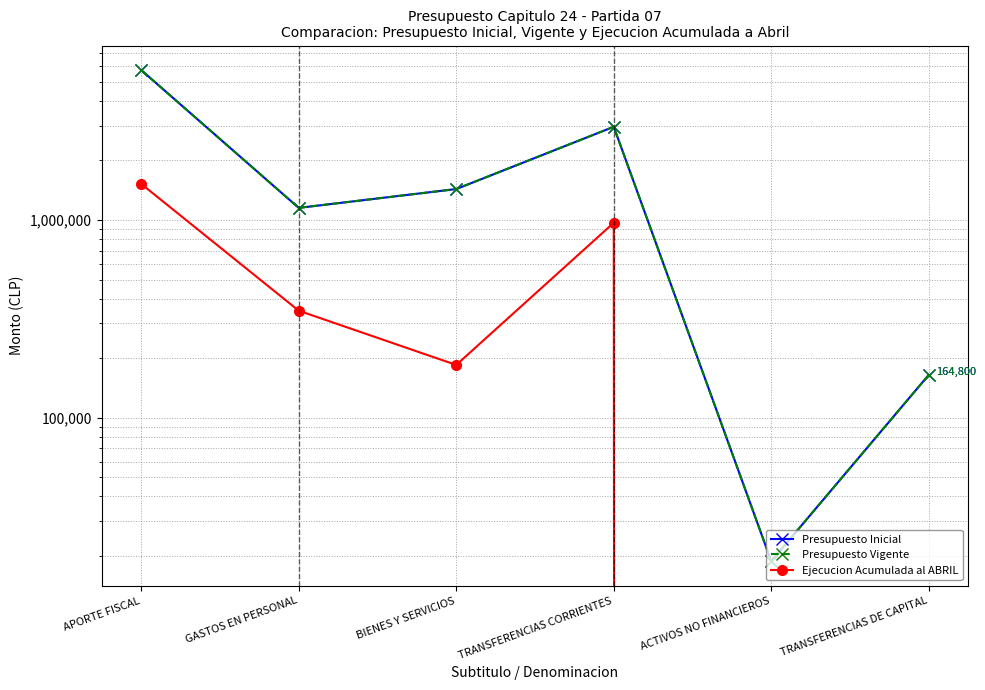

What is the total value across all series at BIENES Y SERVICIOS?

3053169